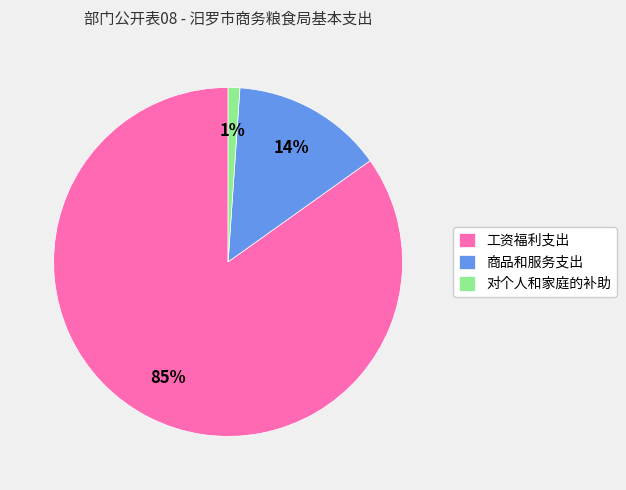

Between 工资福利支出 and 对个人和家庭的补助, which is larger?

工资福利支出